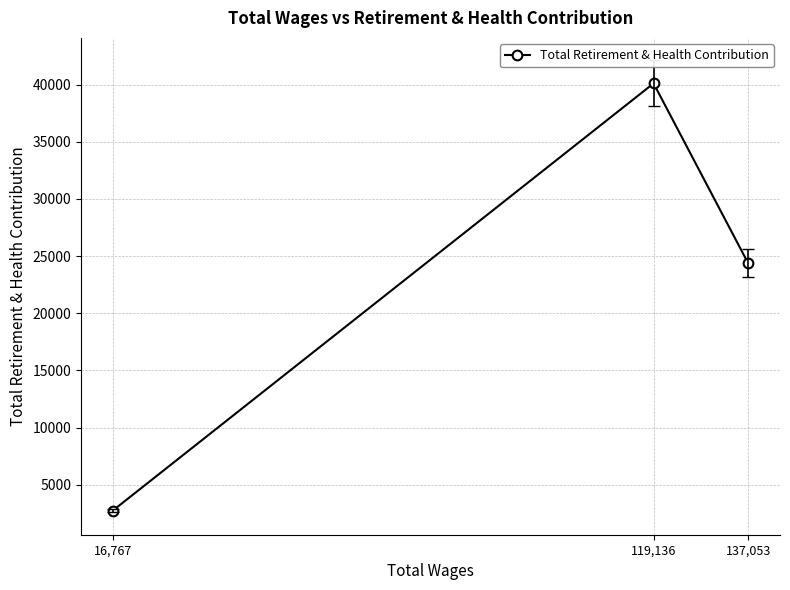

List the labels in order of value, smallest first.

16,767, 137,053, 119,136